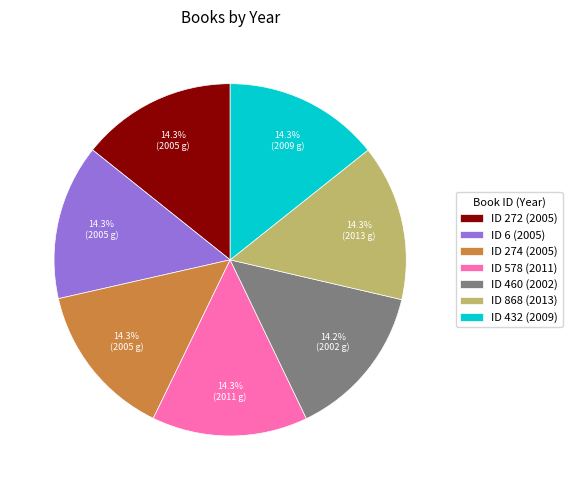

Does ID 578 (2011) account for over 50% of the chart?

No